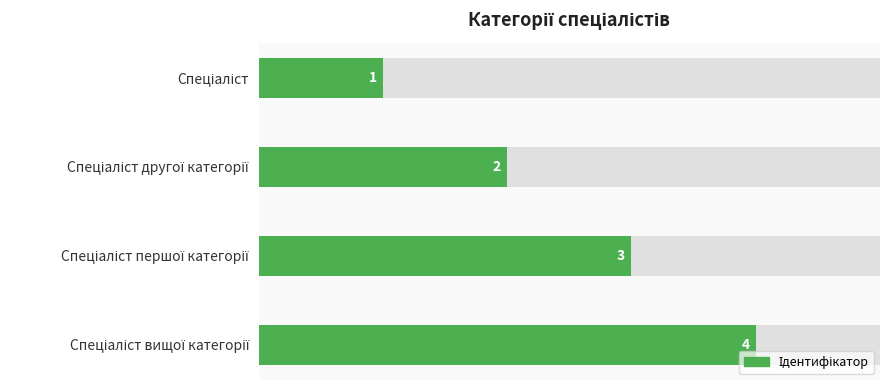

Reading right to left, extract all data points from this chart.

4	3	2	1